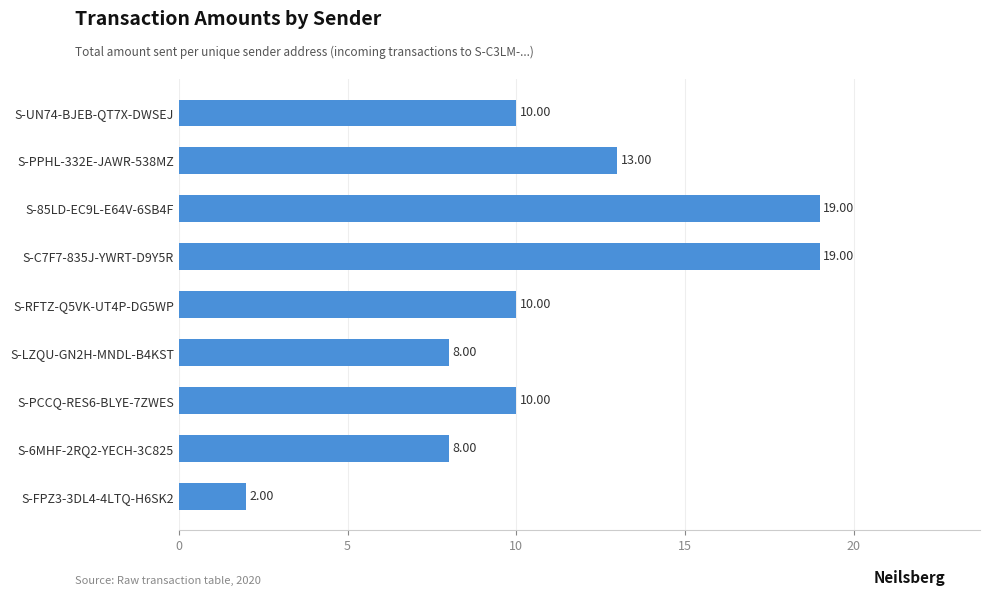

What is the smallest value displayed?

2